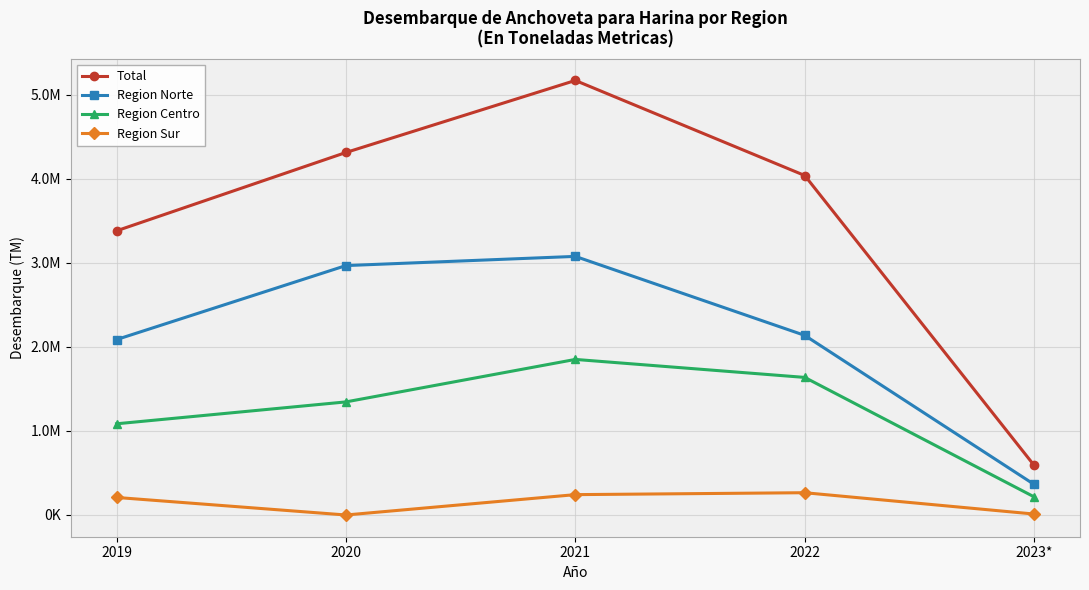

What is the difference between the maximum and minimum values in the Region Centro series?

1635594.4